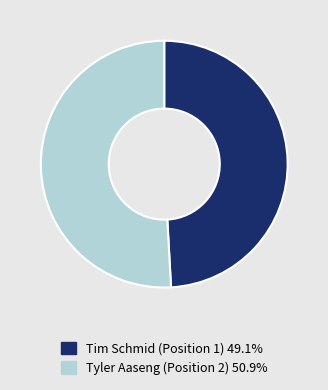

Rank the categories by value from lowest to highest.

Tim Schmid (Position 1), Tyler Aaseng (Position 2)